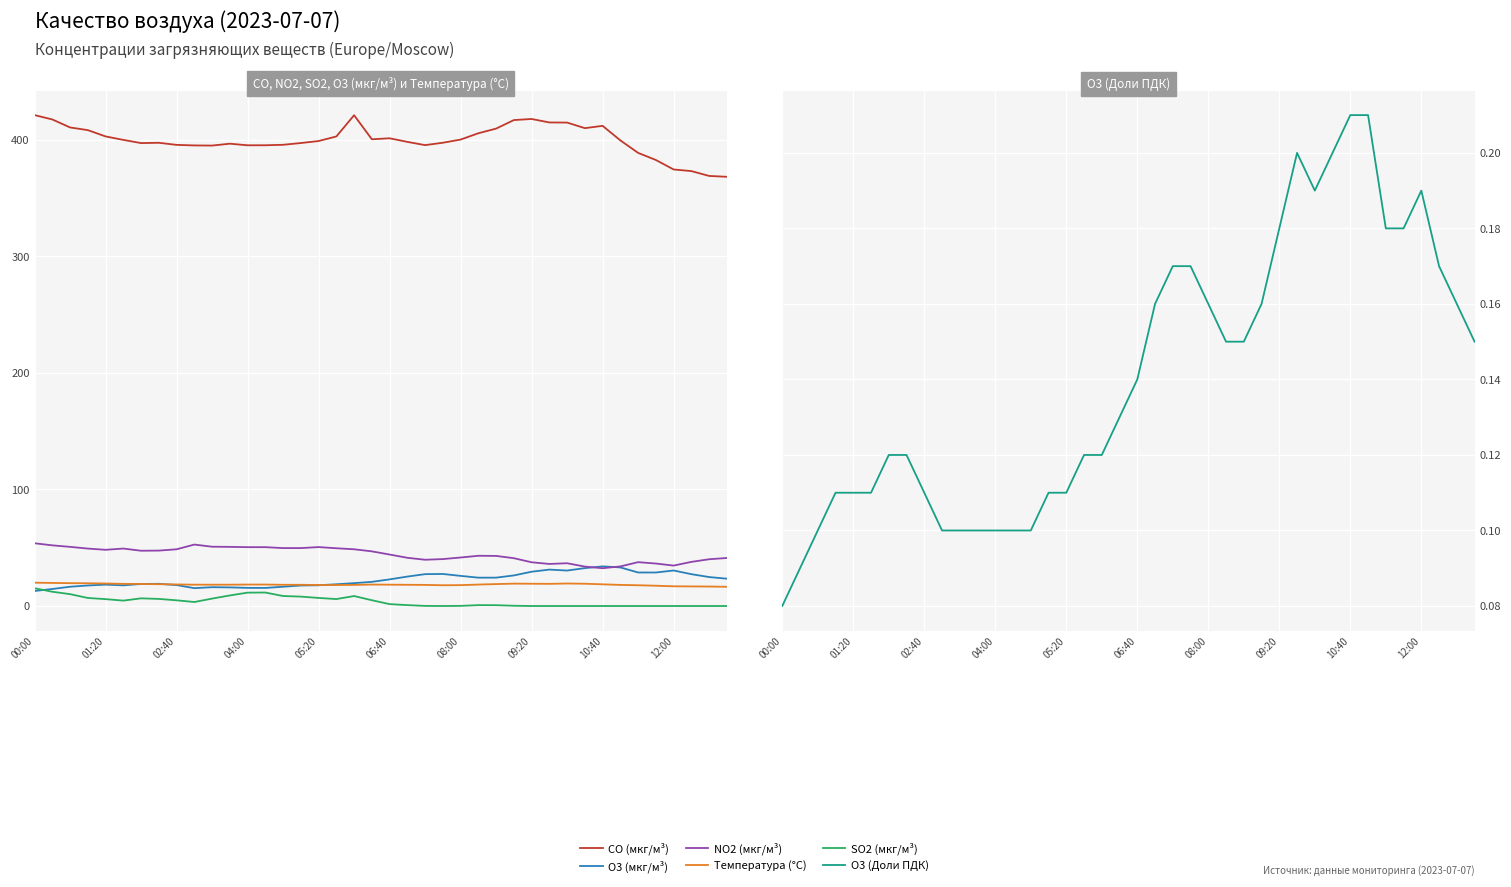

Rank the series by their maximum value, from highest to lowest.

CO (мкг/м³), NO2 (мкг/м³), O3 (мкг/м³), Температура (°C), SO2 (мкг/м³), O3 (Доли ПДК)